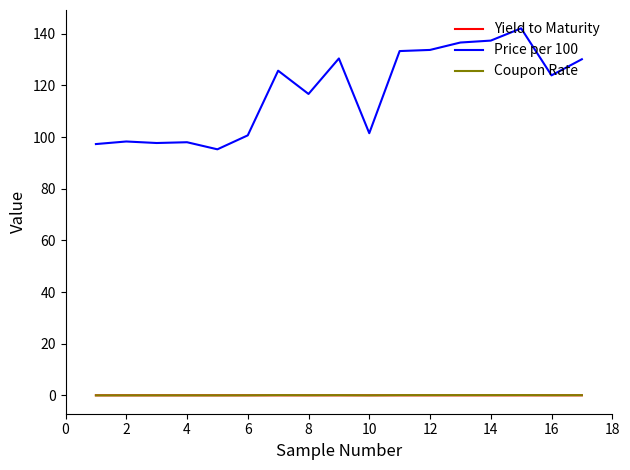

Which series has the widest spread of values?

Price per 100